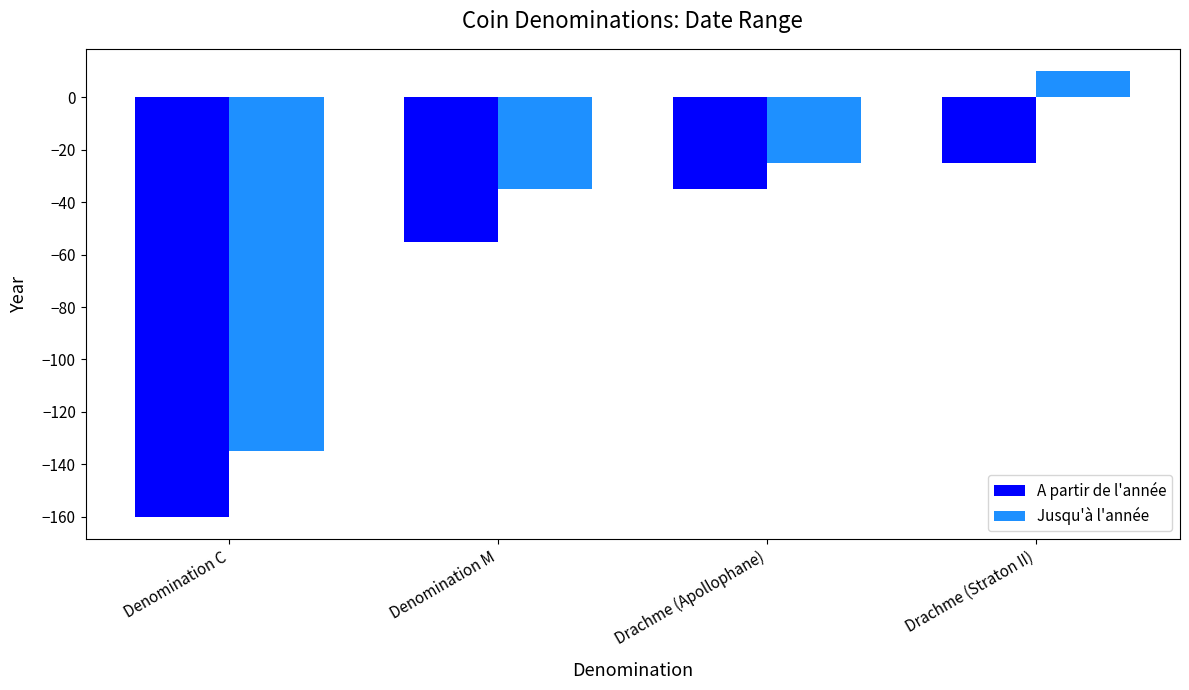

What is the difference between the second highest and second lowest values in the Jusqu'à l'année series?

10